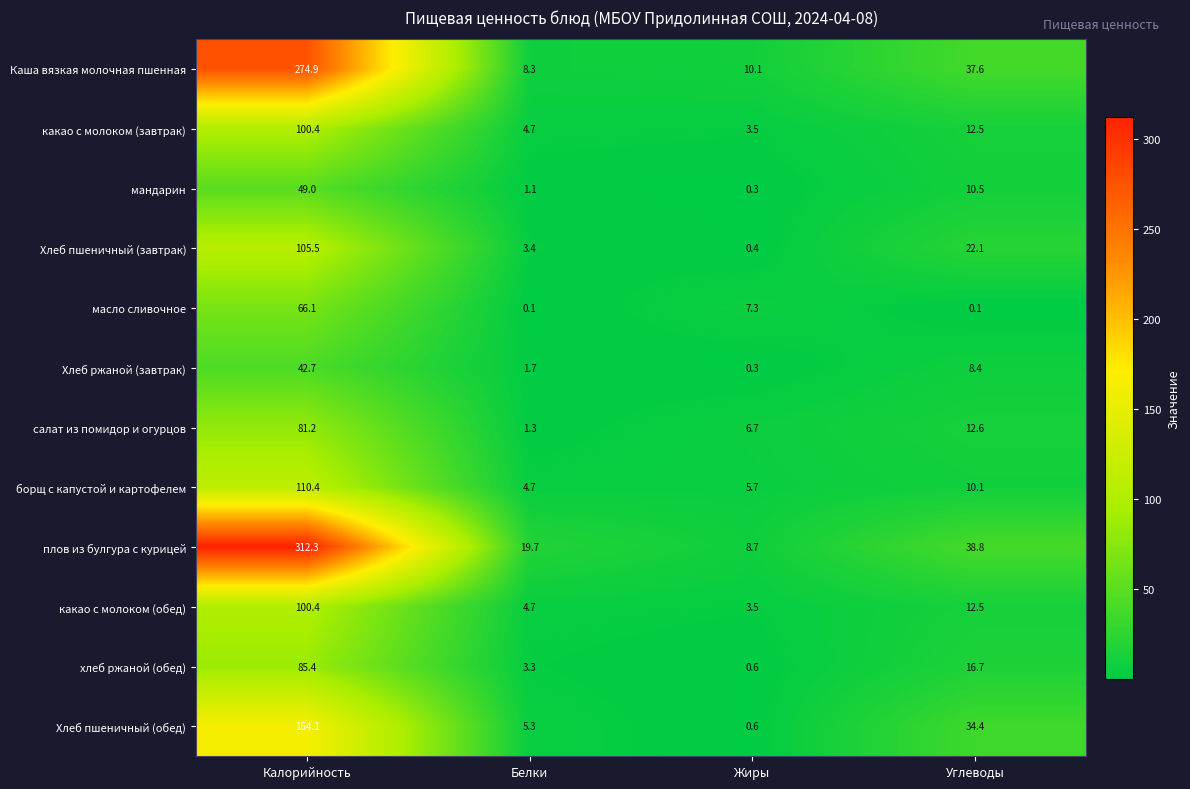

At which label is какао с молоком (завтрак) closest to 51?

Углеводы